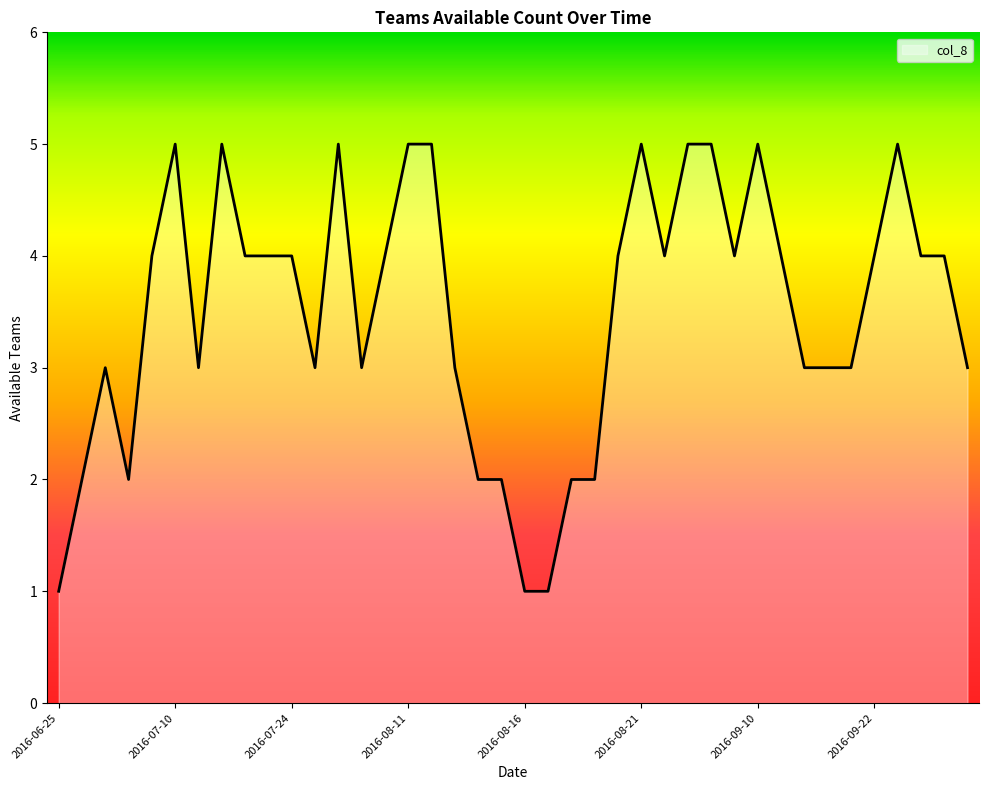

What is the greatest value displayed?

5